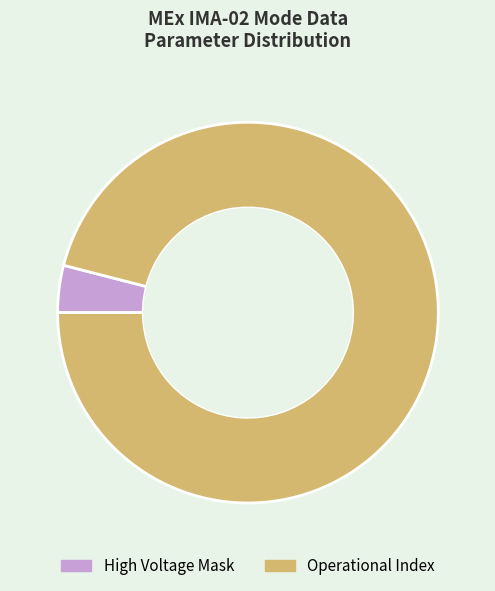

Which slice represents more than half of the pie?

Operational Index